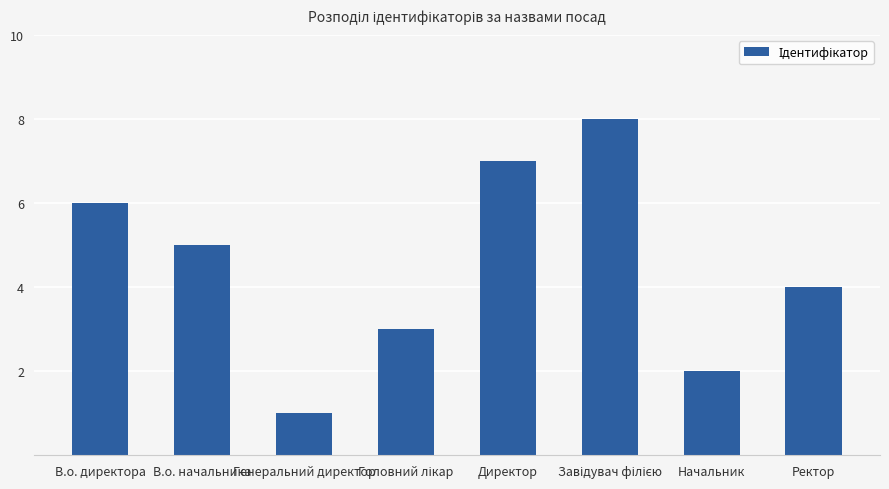

What is the difference between the second highest and minimum values?

6